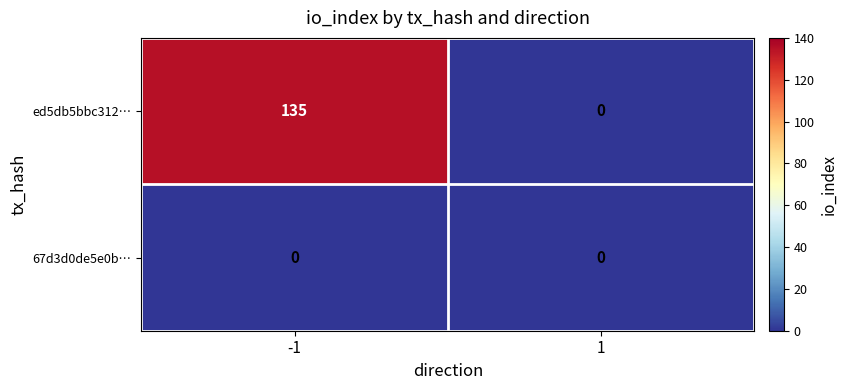

What is the average value of the ed5db5bbc312… series?

68